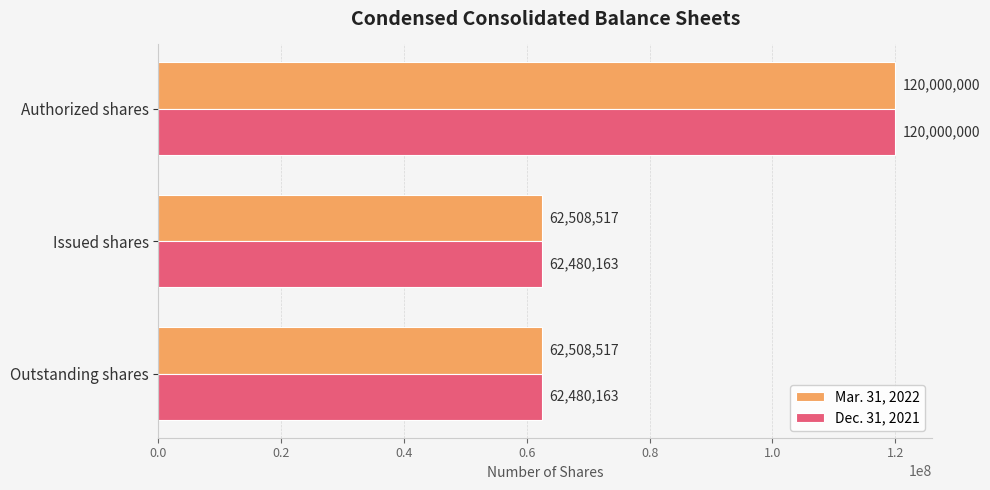

Rank the series at Issued shares from lowest to highest value.

Dec. 31, 2021, Mar. 31, 2022